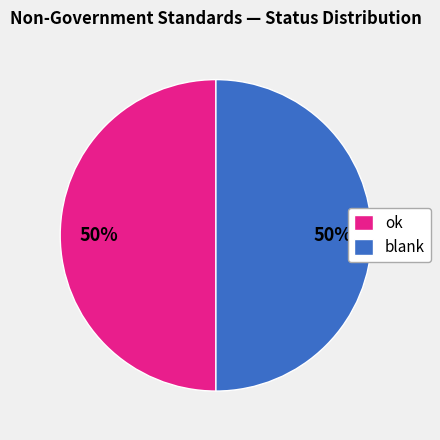

True or false: blank accounts for 45% of the total.

False